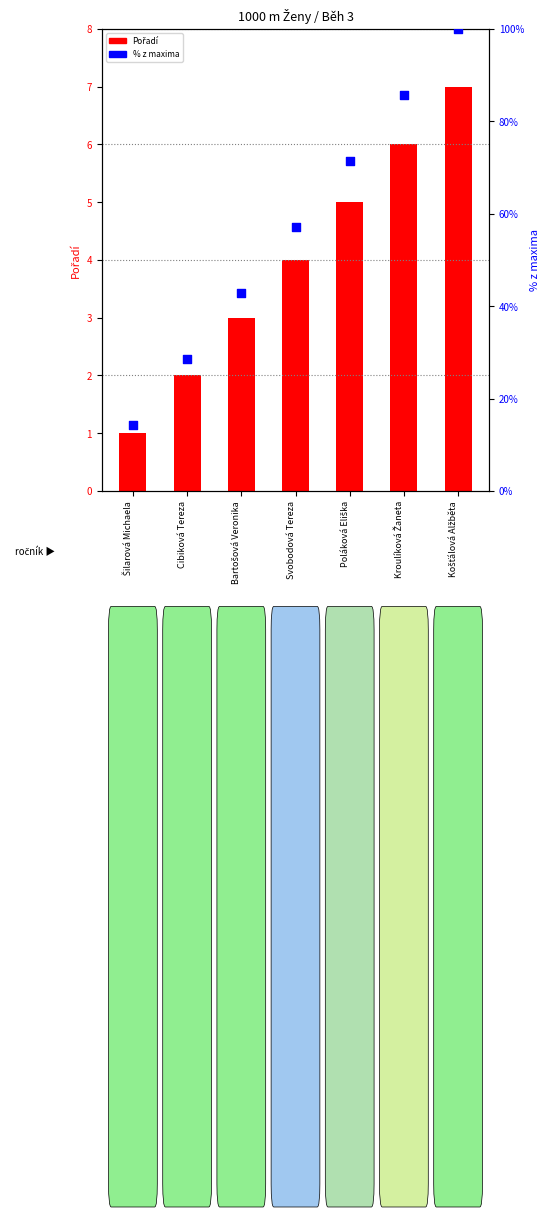

Which series reaches the maximum Y coordinate?

% z maxima